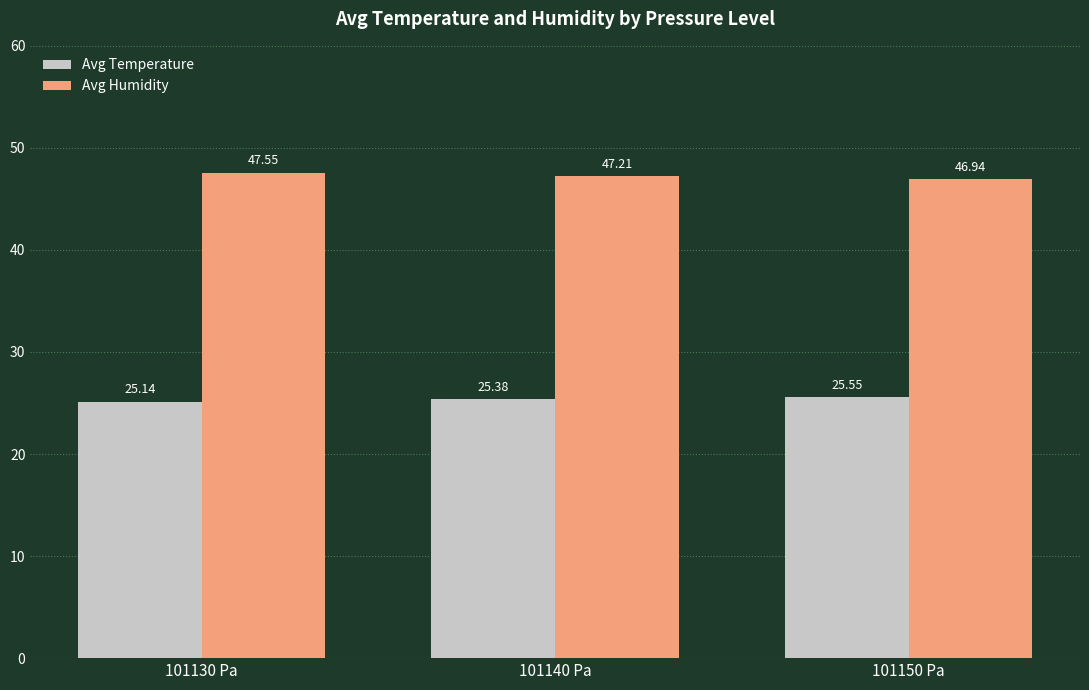

What is the smallest value displayed?

25.1